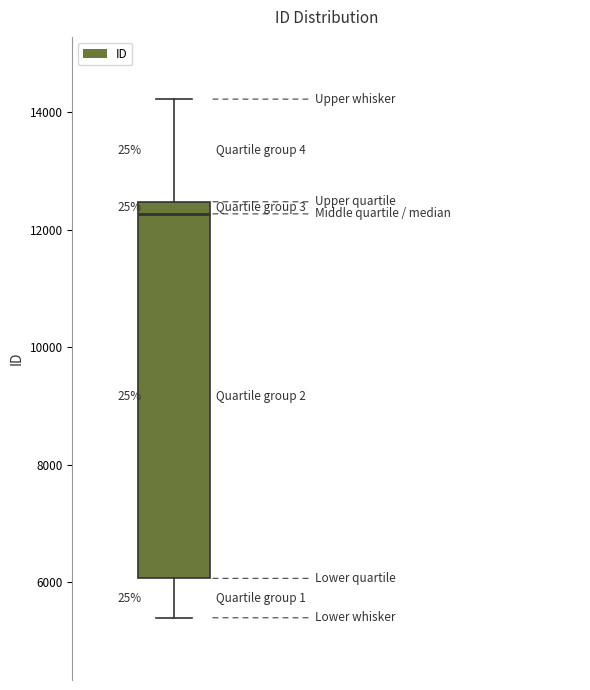

Read this box plot against the y-axis: the position of the median line, the range covered by the box, and the ends of both whiskers. The values are not printed on the chart, so give them approximately, as read against the axis.

median 12200, box 6000 to 12400, whiskers 5400 to 14200